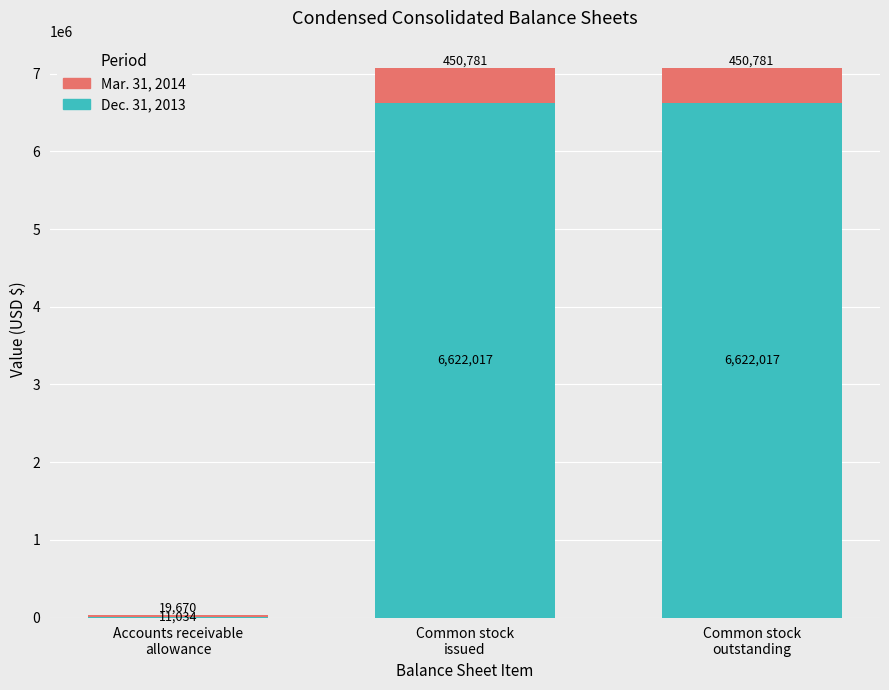

True or false: Dec. 31, 2013 has a value of 11034 at Accounts receivable
allowance.

True